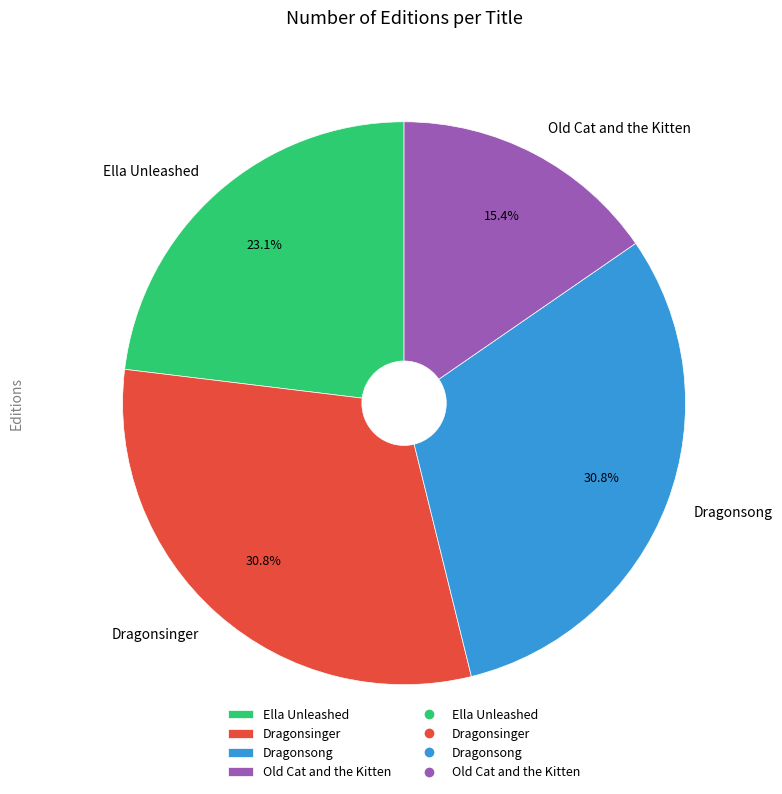

What percentage do Dragonsong and Ella Unleashed together represent?

53.8%